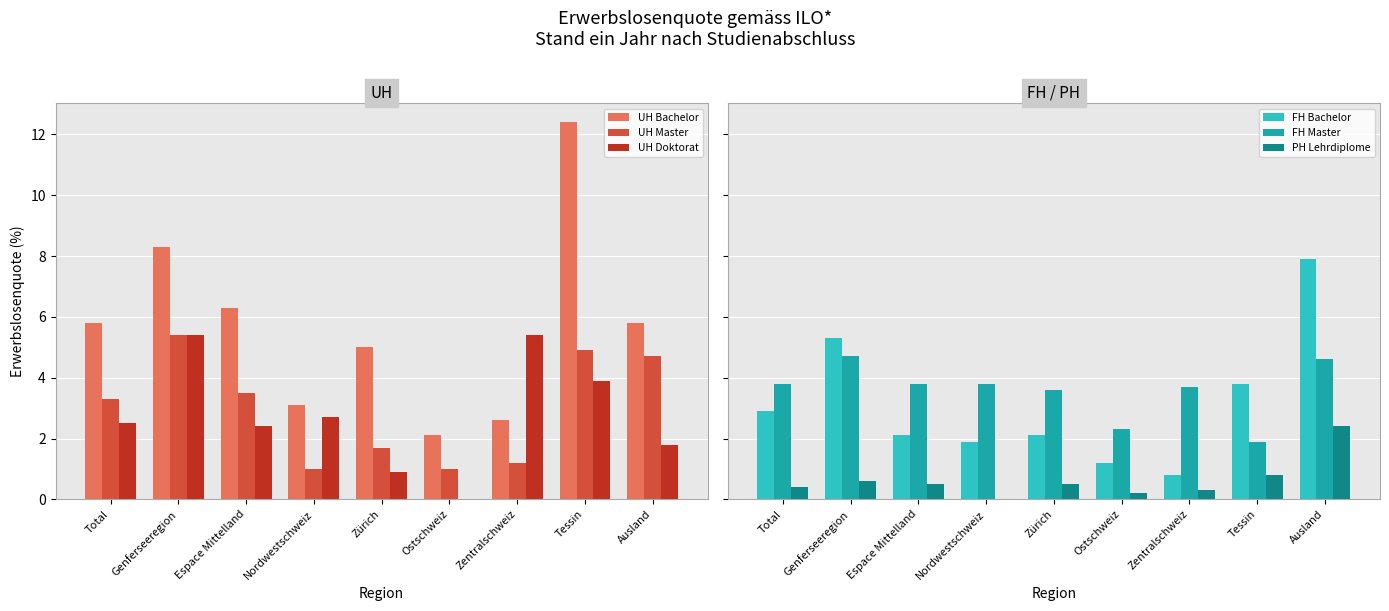

Which has a higher value, Tessin or Genferseeregion?

Tessin